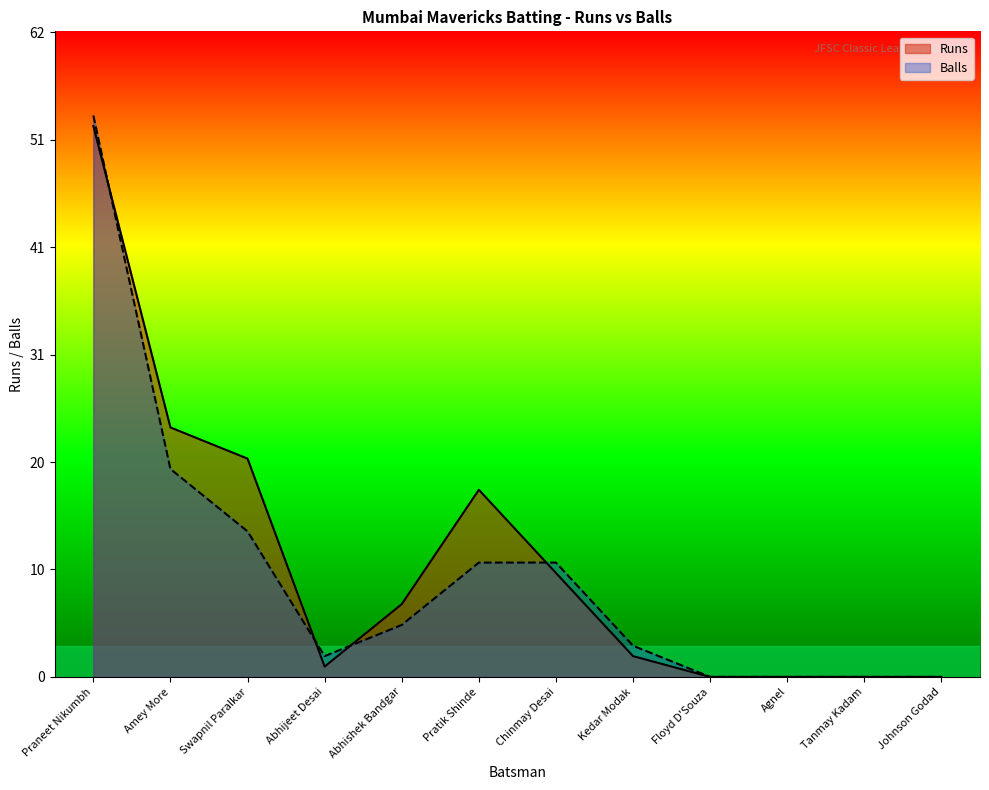

Where does the data first go above 7?

Praneet Nikumbh